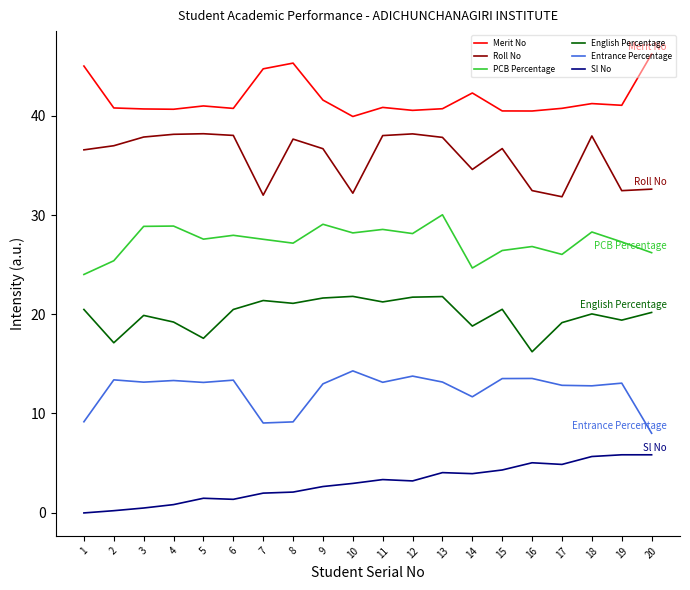

True or false: English Percentage and Roll No cross at least once.

False